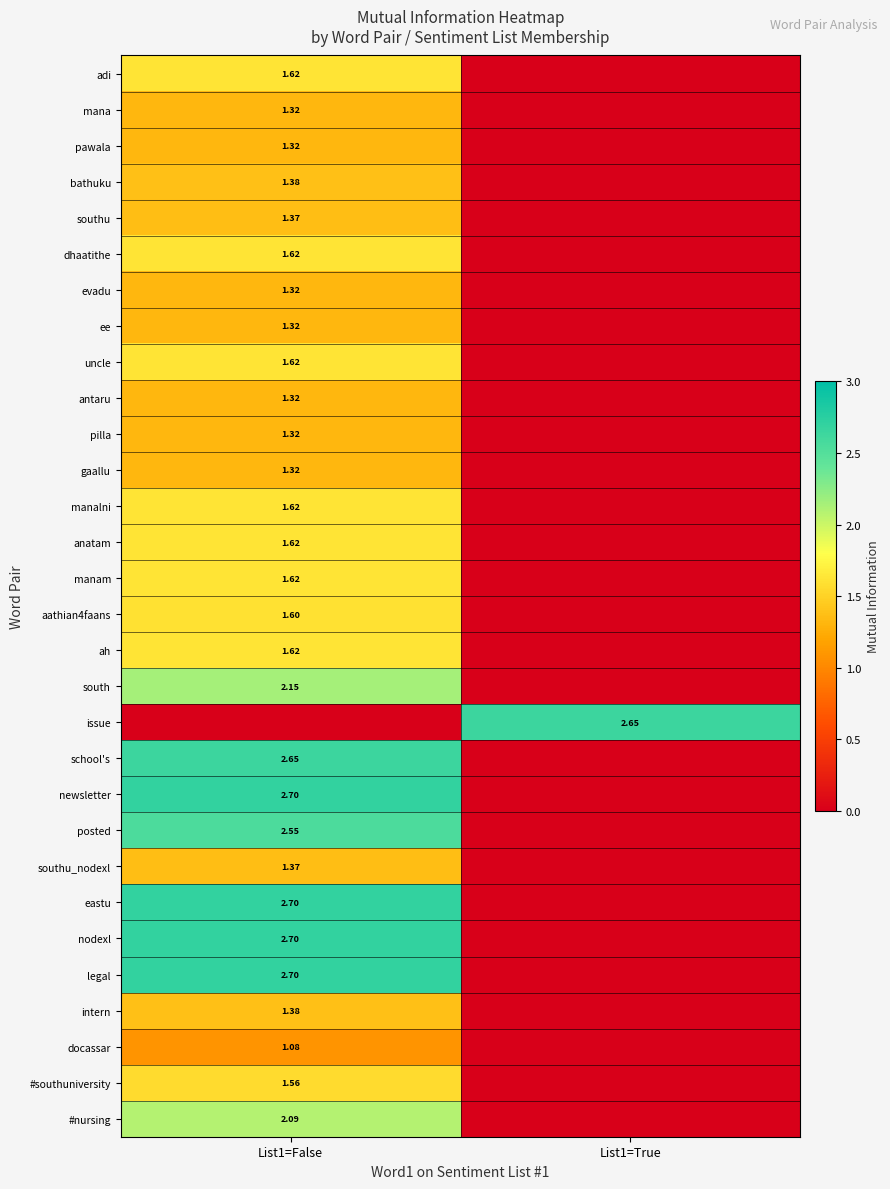

How many data points does each series have?

2